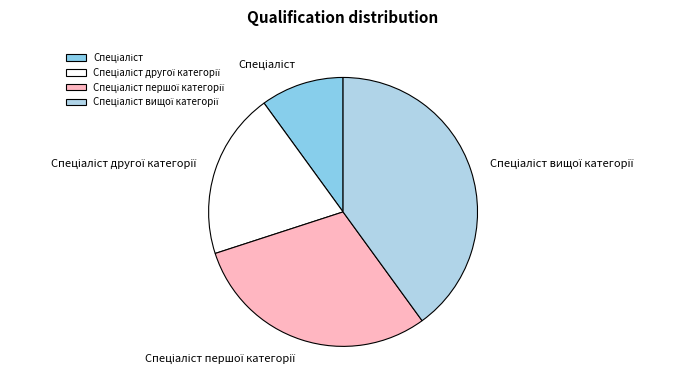

Does any single category account for the majority?

No